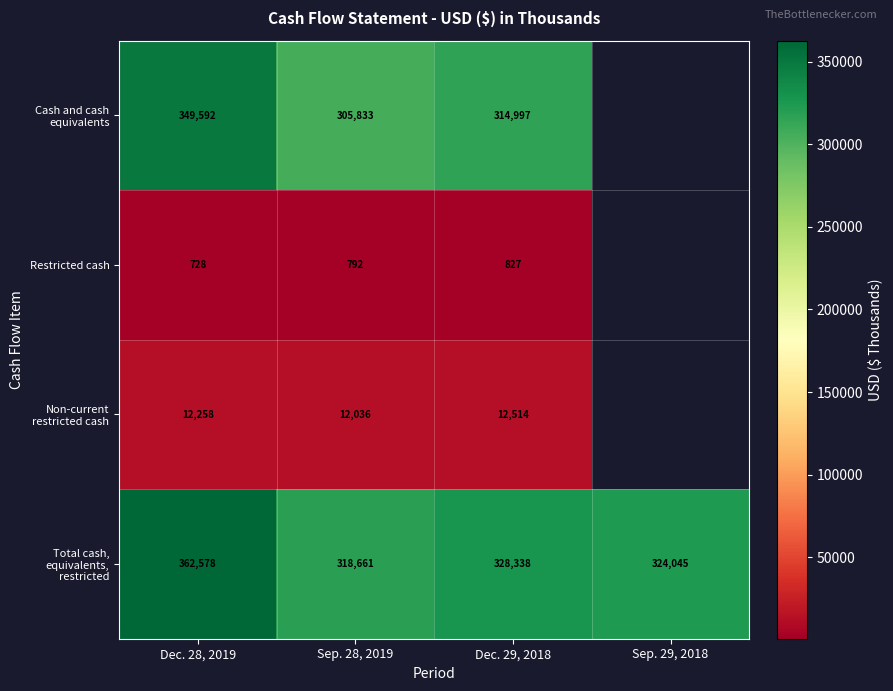

Which label corresponds to the largest value in the chart?

Dec. 28, 2019